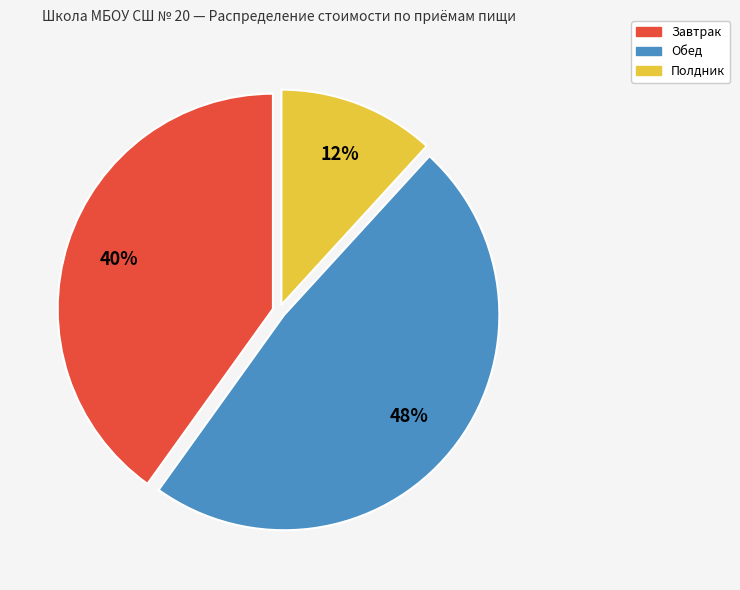

To the nearest percent, what portion does Полдник represent?

12%